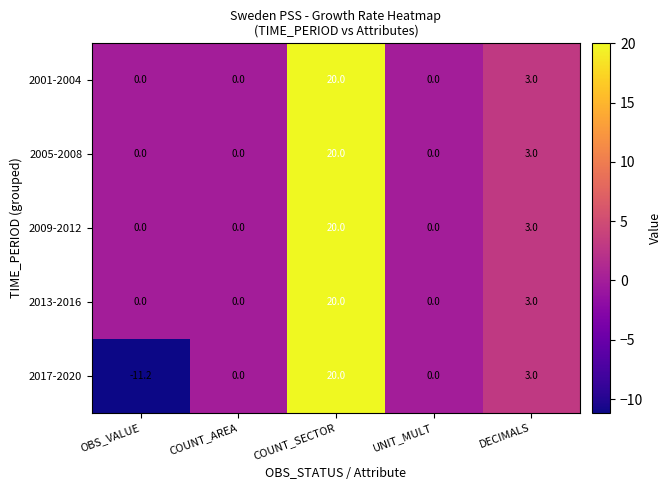

Which series has the widest spread of values?

2017-2020